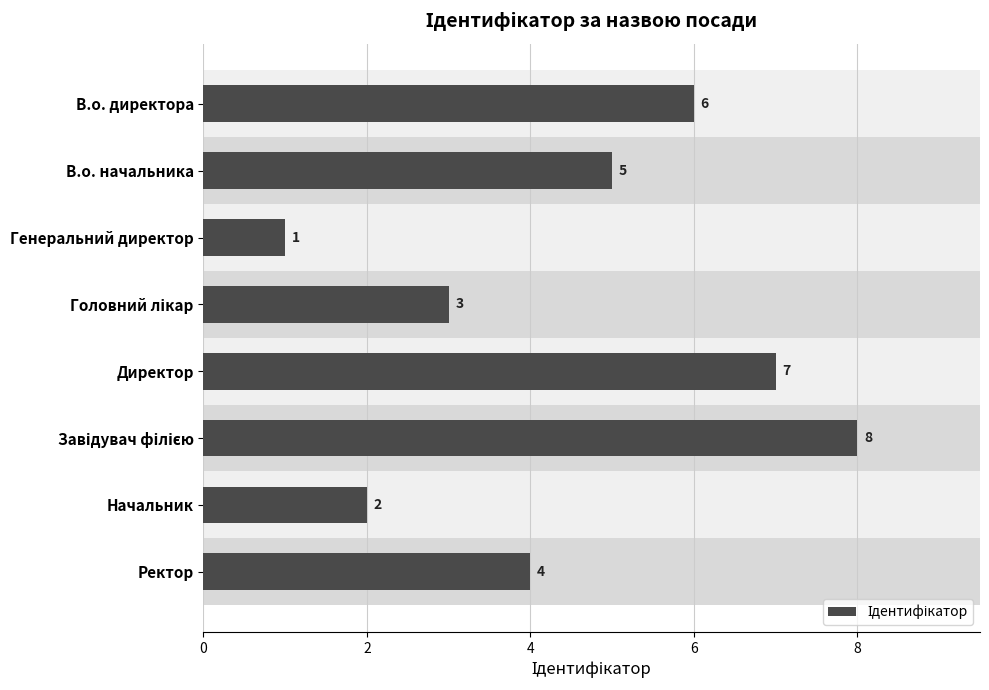

Are the bars horizontal?

Yes